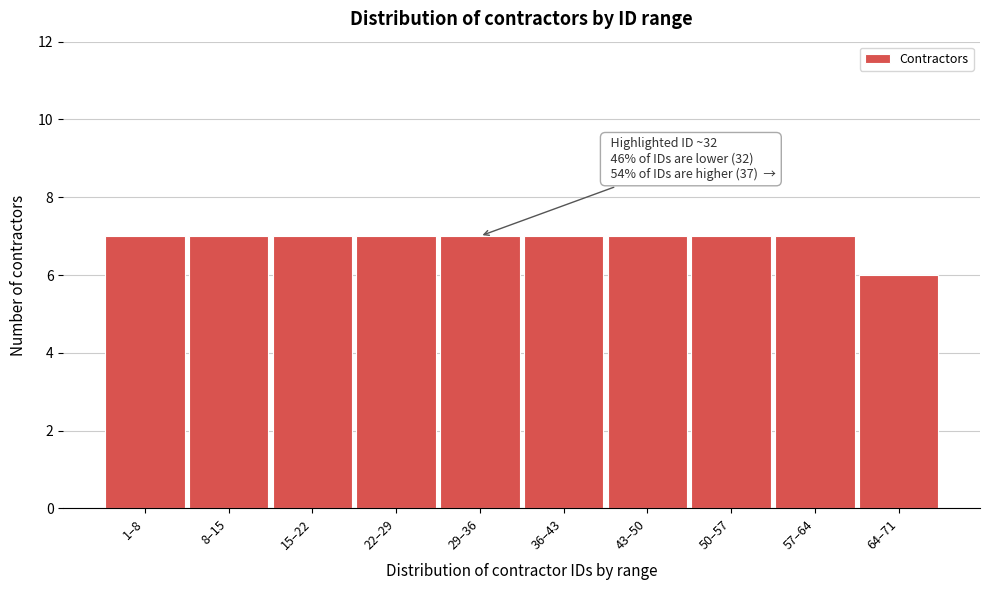

Reading left to right, extract all data points from this chart.

1–8=7	8–15=7	15–22=7	22–29=7	29–36=7	36–43=7	43–50=7	50–57=7	57–64=7	64–71=6